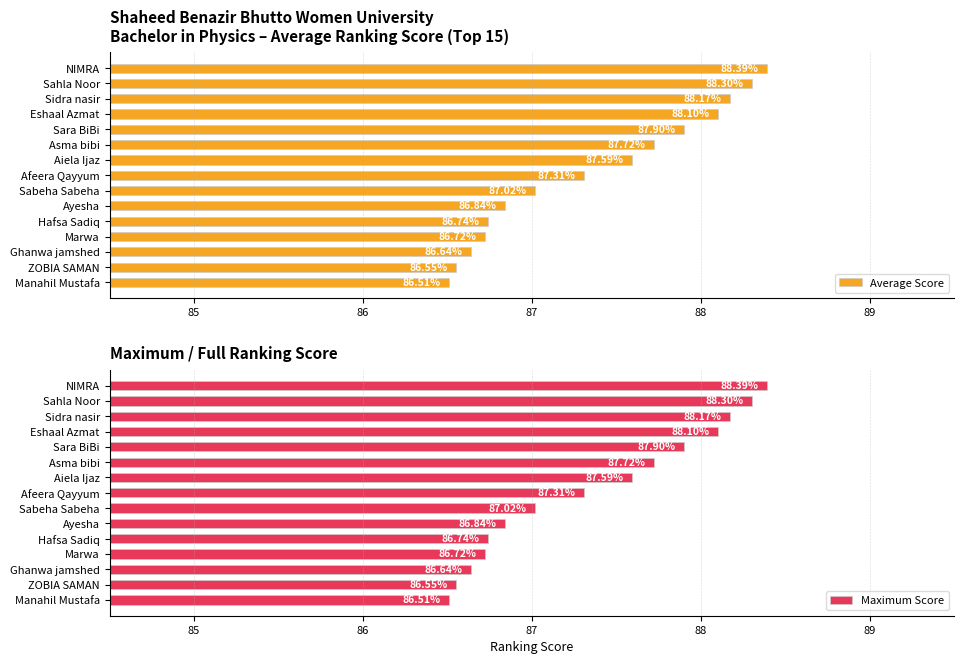

How many bars are there in total?

30